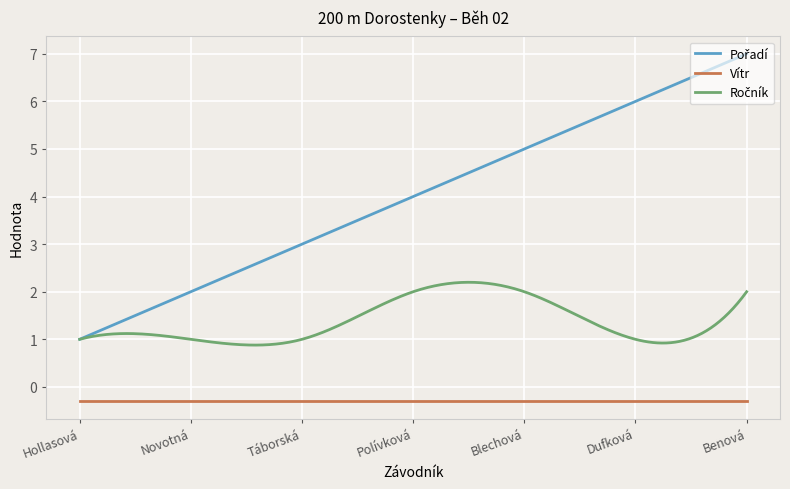

What is the greatest value displayed?

7.0